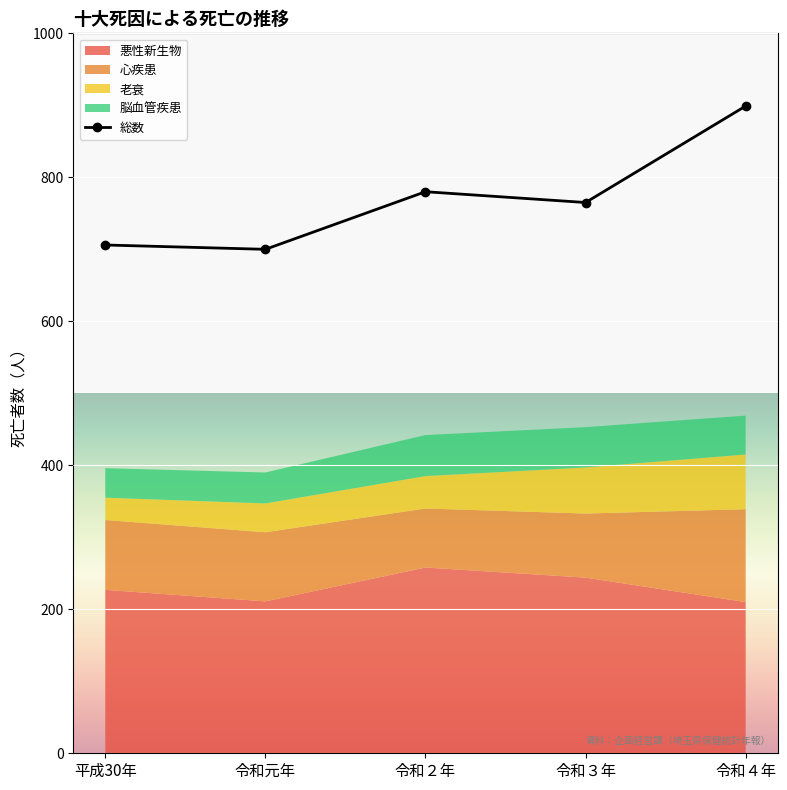

What is the difference between the values at 令和２年 and 令和４年?

119